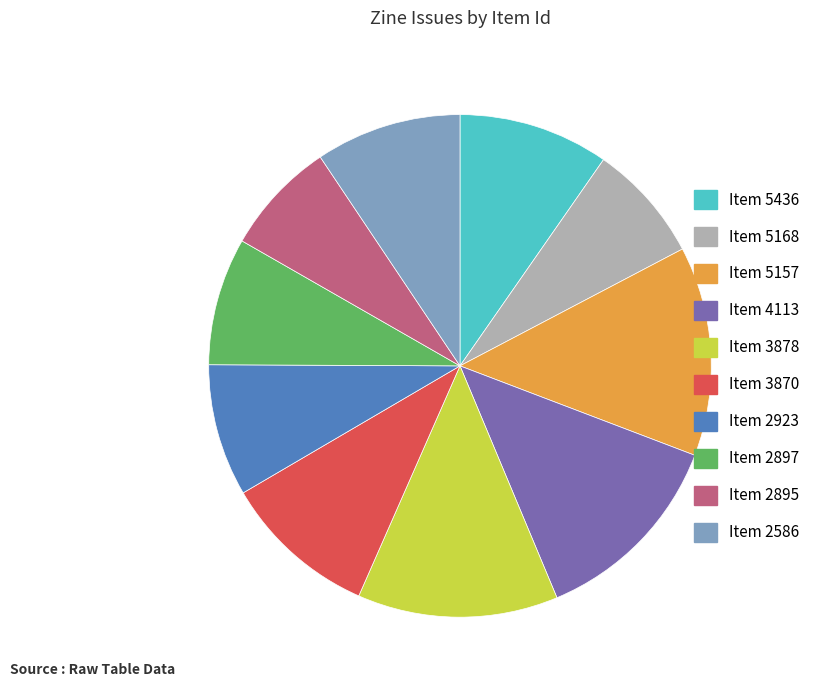

Is there any slice that represents more than half of the pie?

No